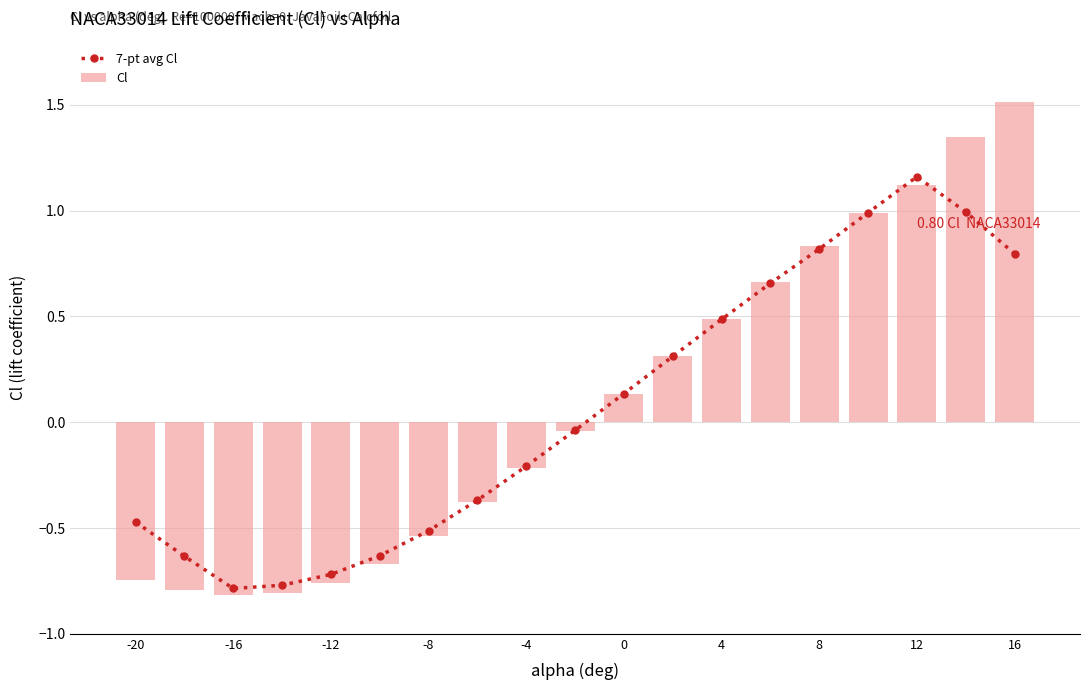

True or false: Cl has a value of -0.8 at -16.

True